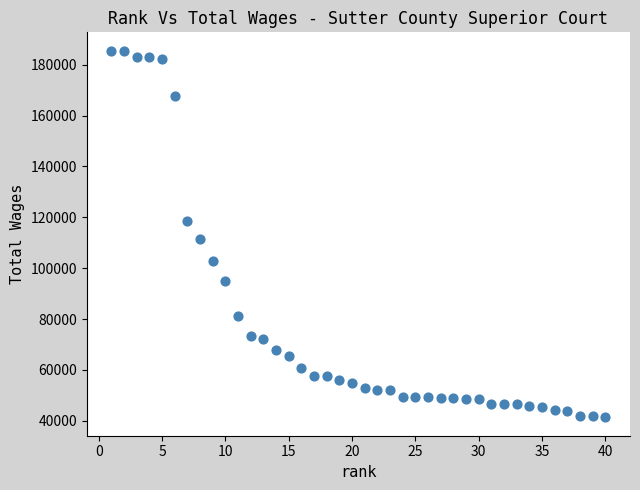

What is the range of Y values (max minus min)?

144153.9